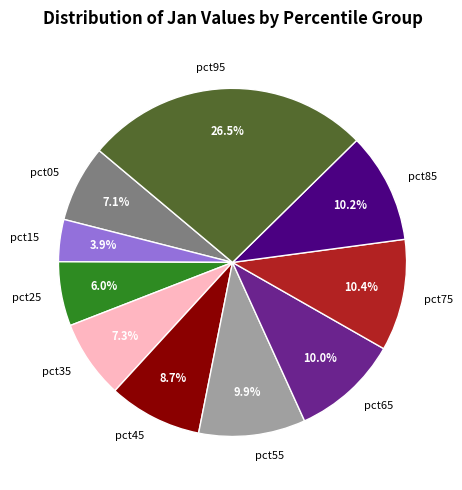

Does pct55 represent more than half of the total?

No